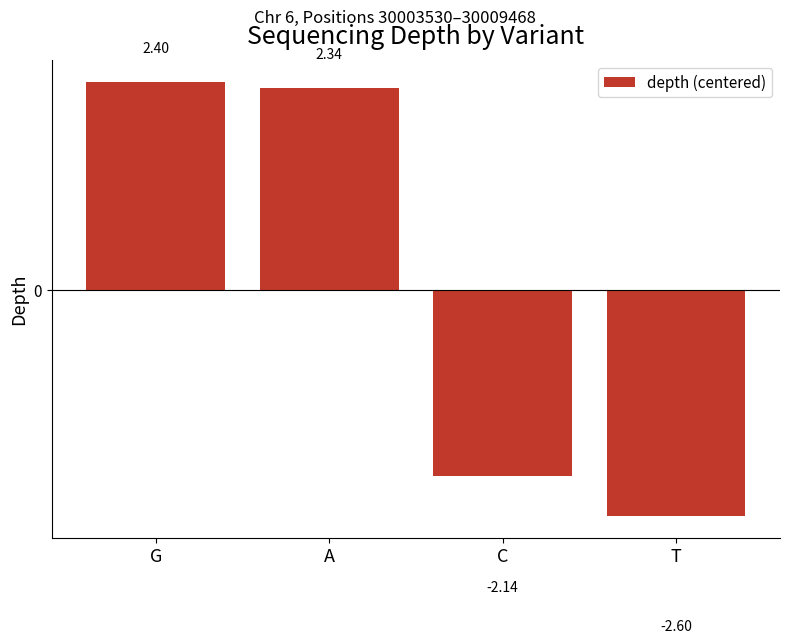

Are the bars grouped side by side (vs. stacked)?

No